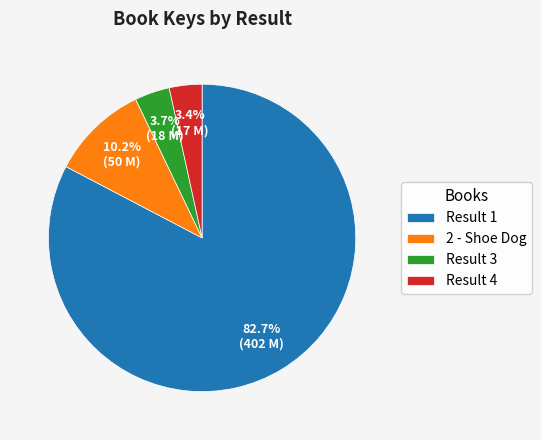

What is the largest slice in the pie chart?

Result 1